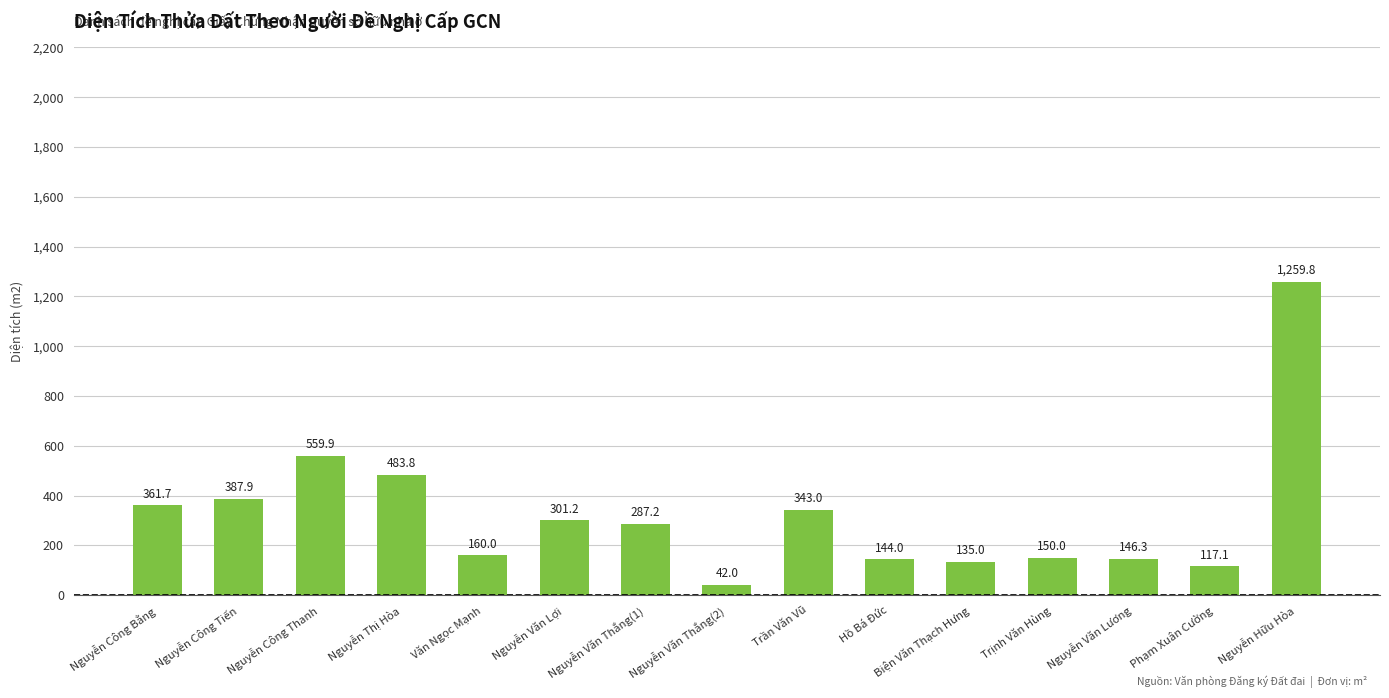

Rank the categories by value from highest to lowest.

Nguyễn Hữu Hòa, Nguyễn Công Thanh, Nguyễn Thị Hòa, Nguyễn Công Tiến, Nguyễn Công Bằng, Trần Văn Vũ, Nguyễn Văn Lợi, Nguyễn Văn Thắng(1), Văn Ngọc Mạnh, Trịnh Văn Hùng, Nguyễn Văn Lương, Hồ Bá Đức, Biện Văn Thạch Hưng, Phạm Xuân Cường, Nguyễn Văn Thắng(2)